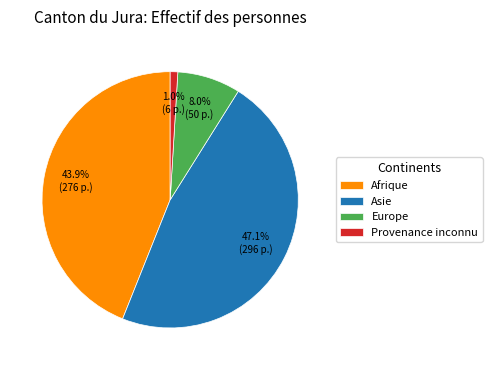

Which has a higher value, Afrique or Europe?

Afrique